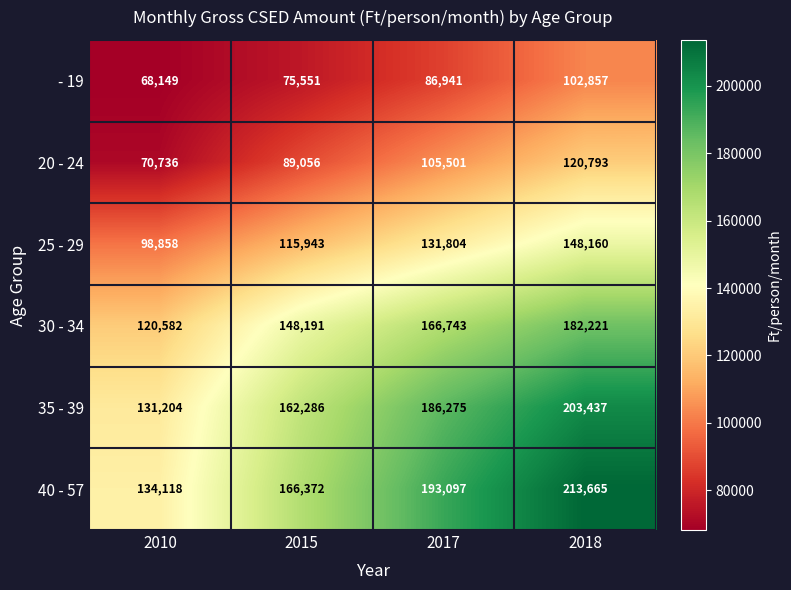

At which category does the chart reach its peak across all series?

2018